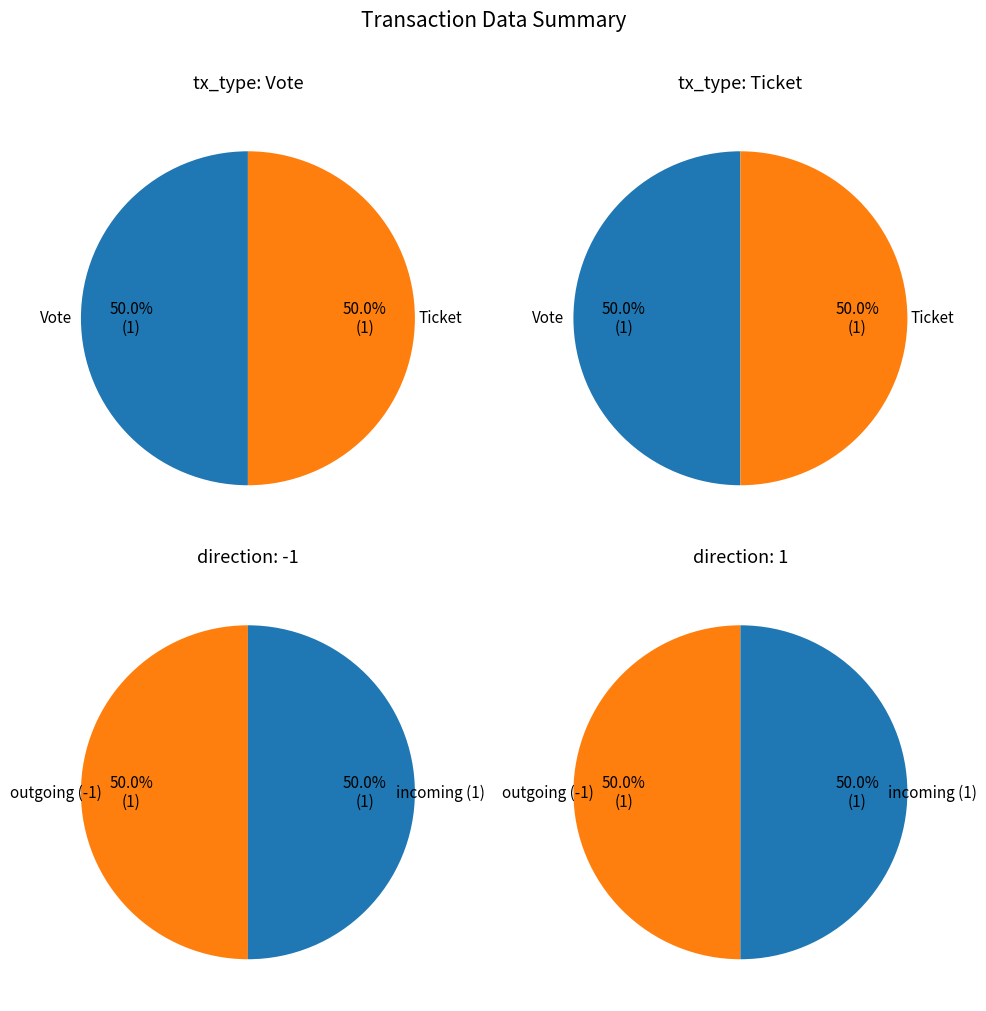

Count the number of slices in the pie.

2